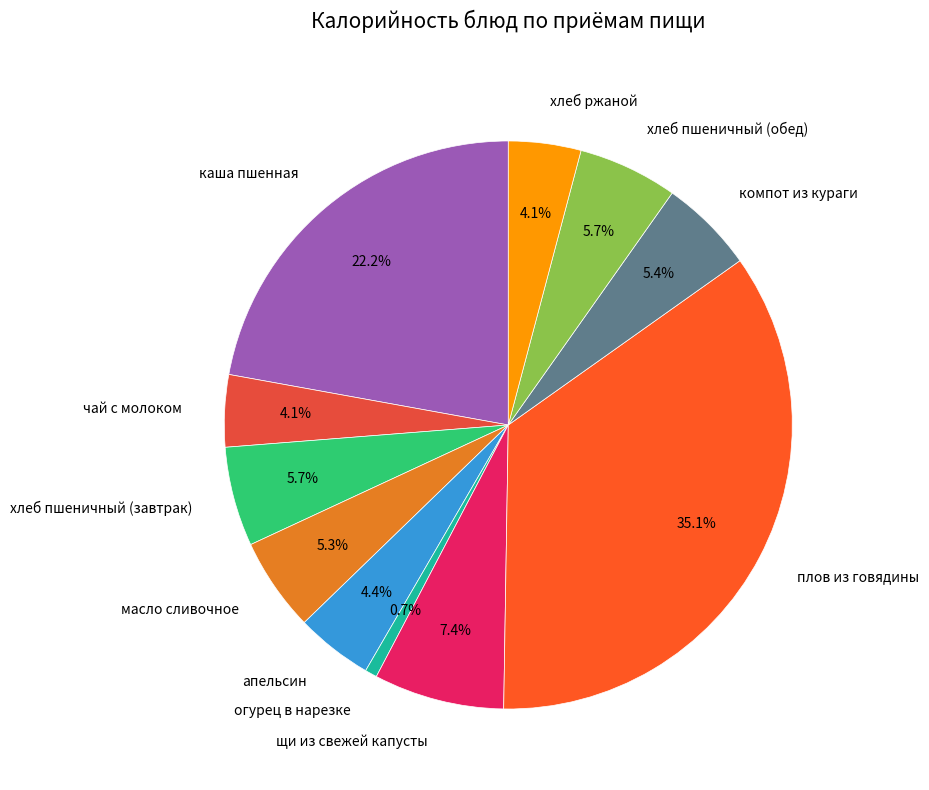

Do чай с молоком and хлеб пшеничный (завтрак) together represent more than half of the pie?

No